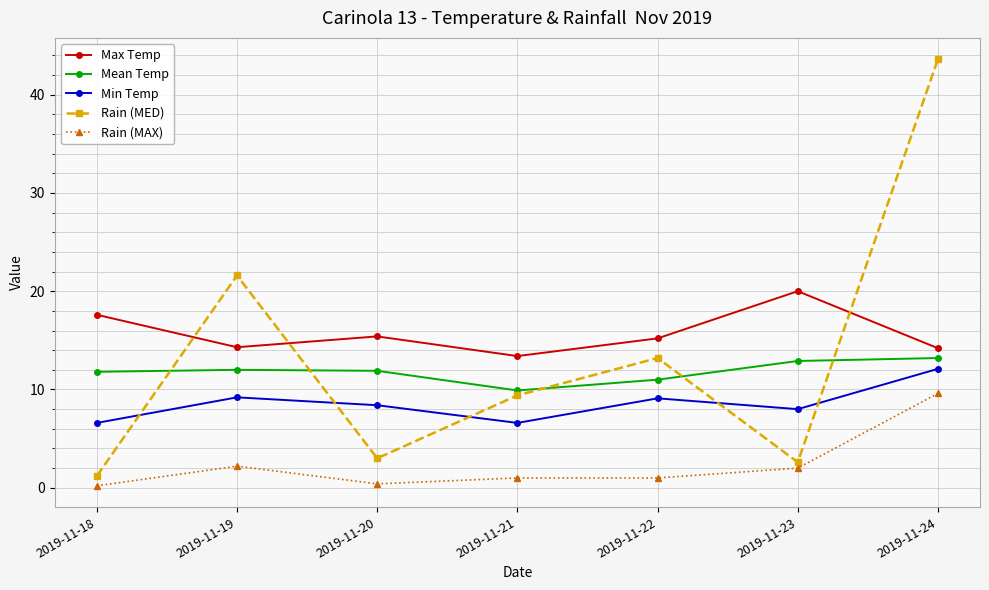

How many categories are shown in the chart?

7